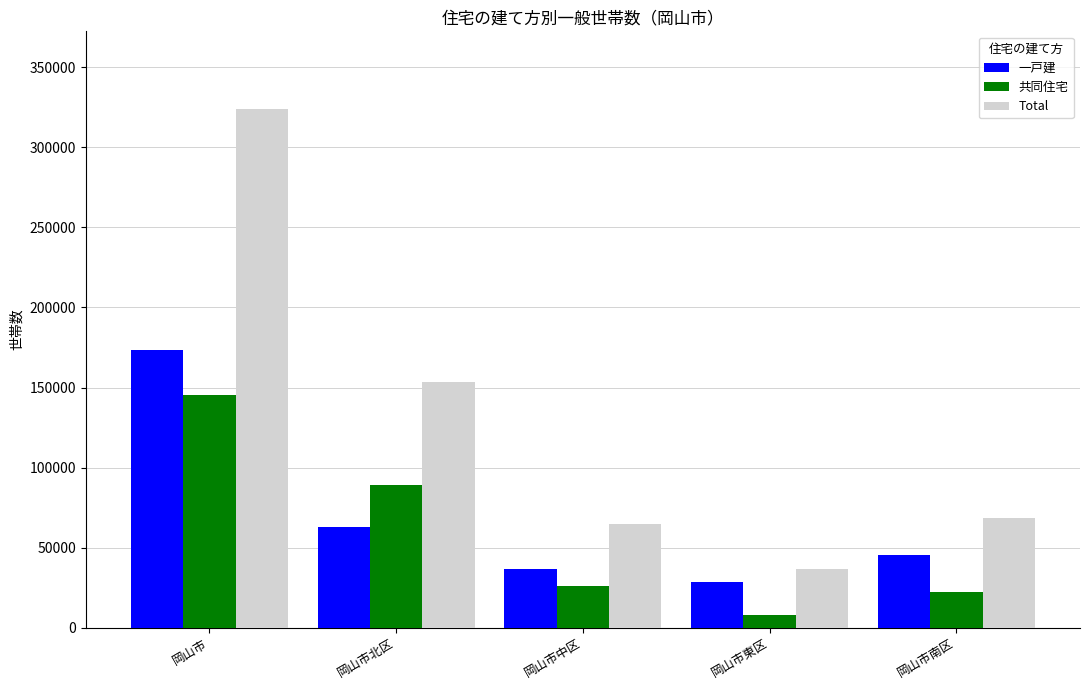

Rank the series at 岡山市東区 from lowest to highest value.

共同住宅, 一戸建, Total